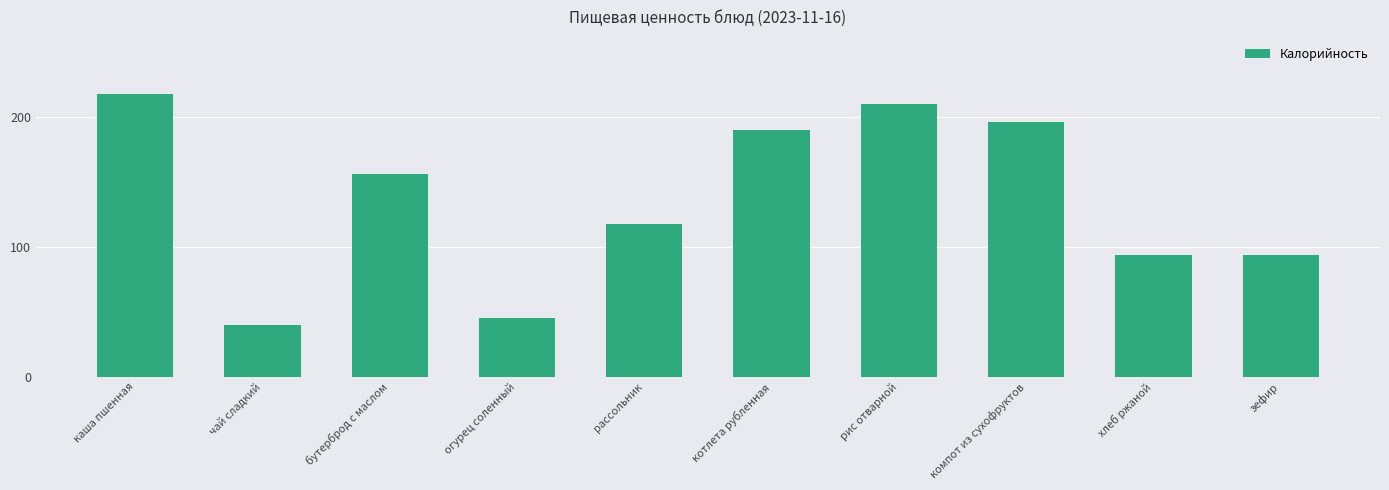

Is it true that the value at котлета рубленная is 93.5?

False